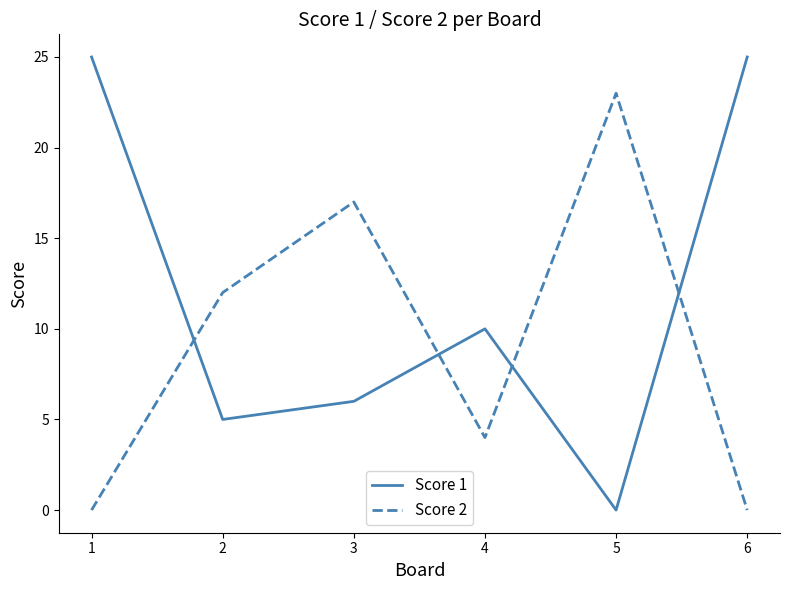

True or false: Score 2 and Score 1 cross at least once.

True